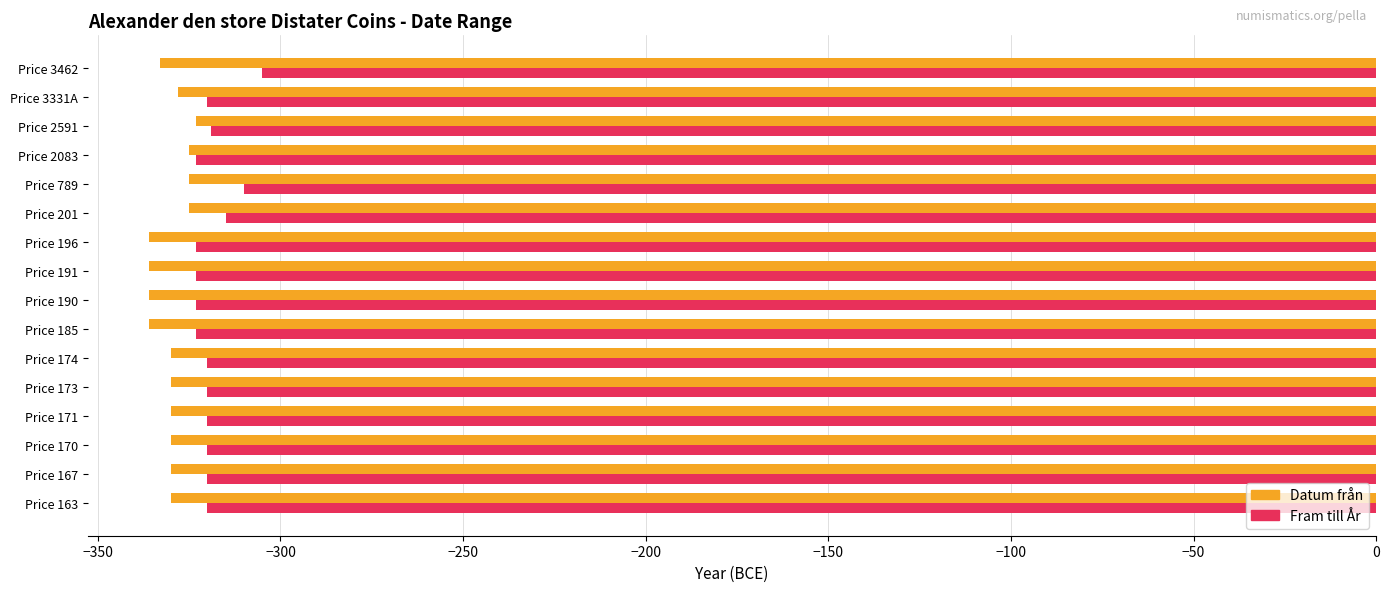

True or false: Datum från has a value of -336 at Price 185.

True